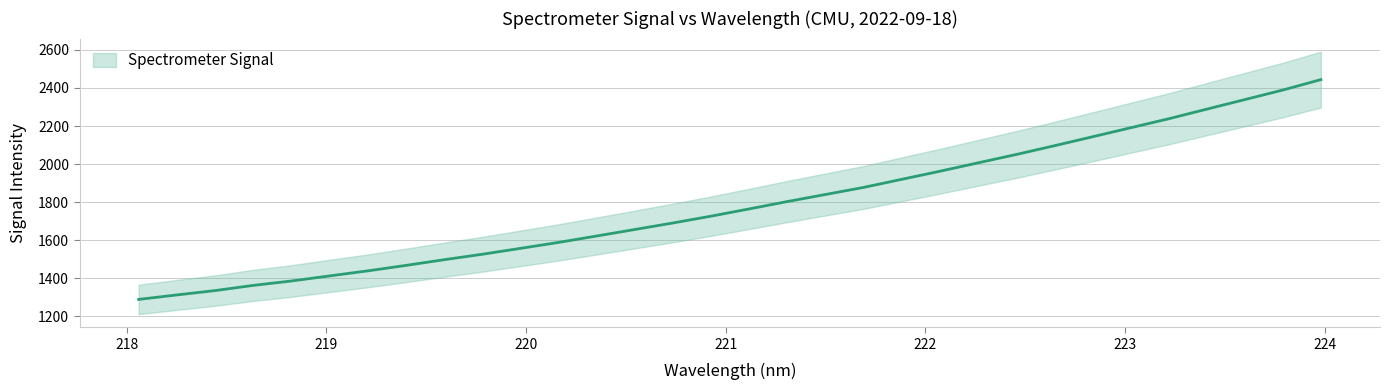

What is the difference between the maximum and minimum values?

1155.0